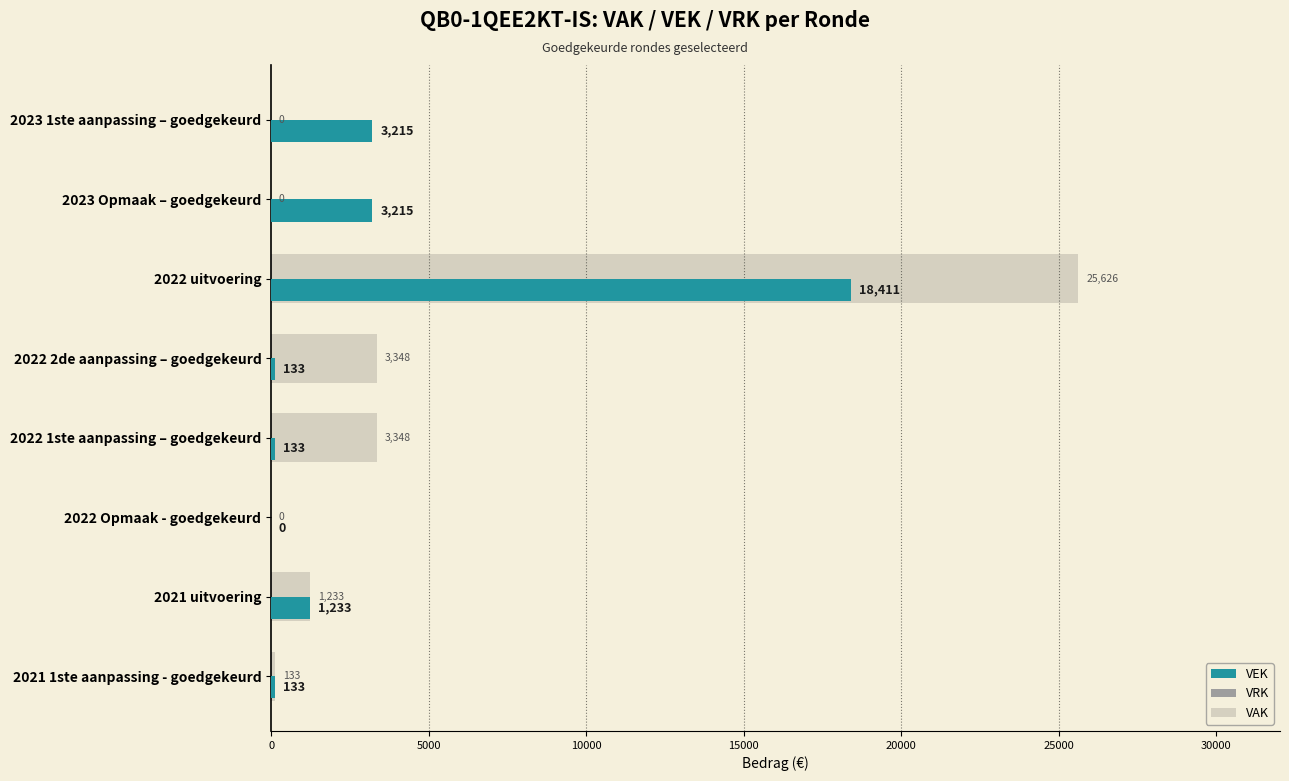

The VAK series shows 16705 at 2023 Opmaak – goedgekeurd. True or false?

False